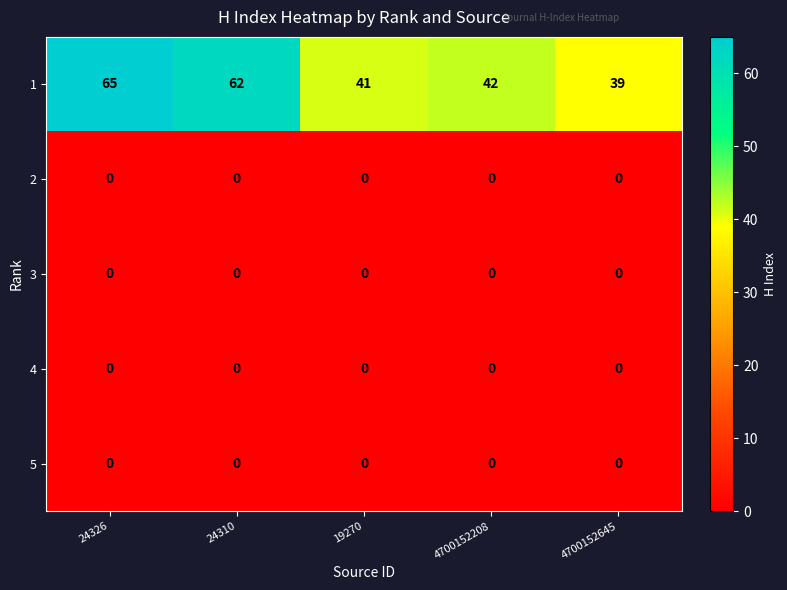

Read the 1 value at 4700152208, to the nearest 10.

40